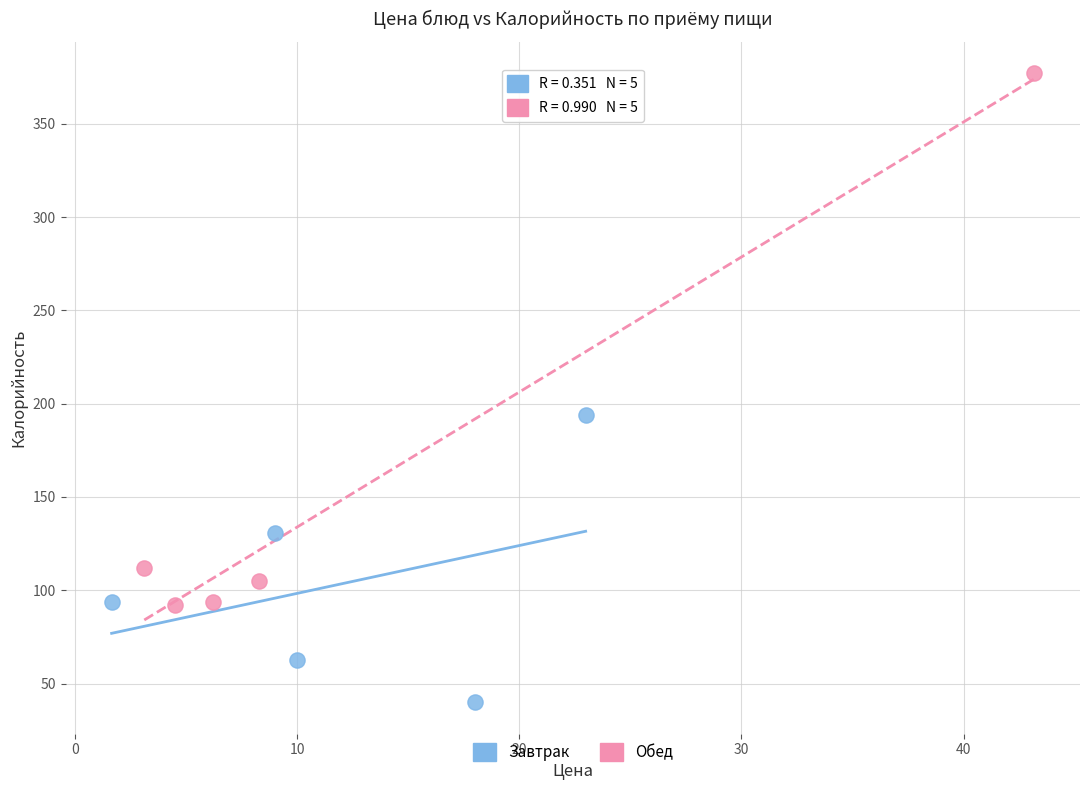

Which series reaches the maximum Y coordinate?

Обед